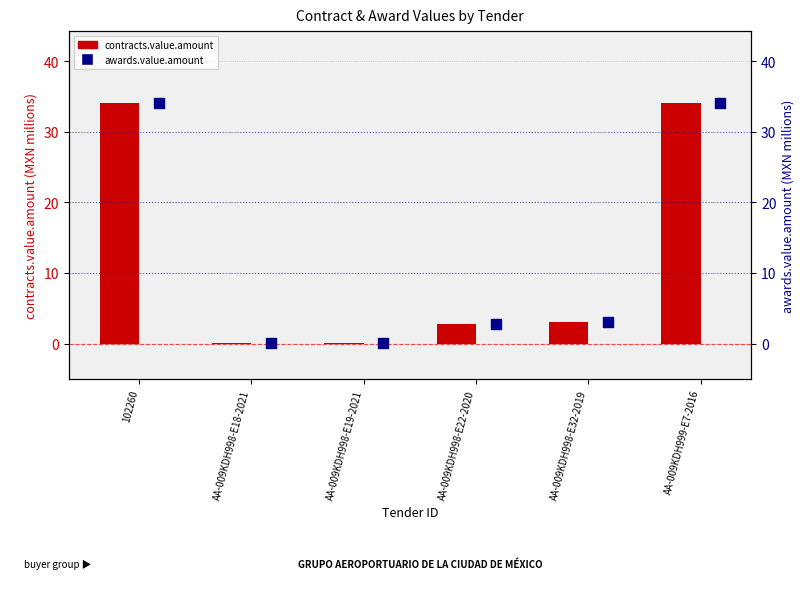

What are all the series names shown in the legend?

contracts.value.amount, awards.value.amount